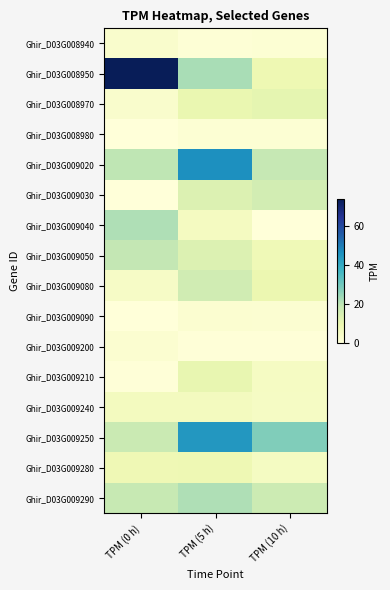

At how many categories does at least one series exceed 58?

1